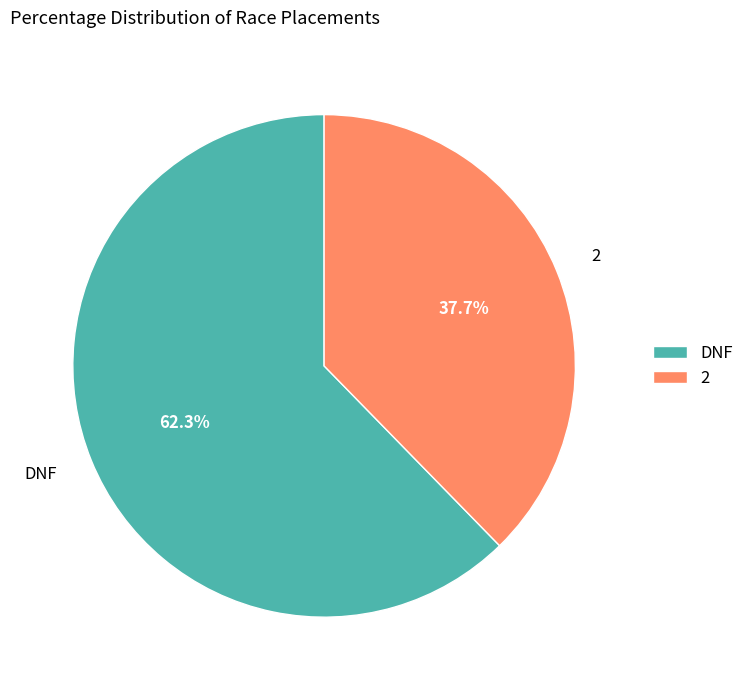

Which category accounts for the majority?

DNF